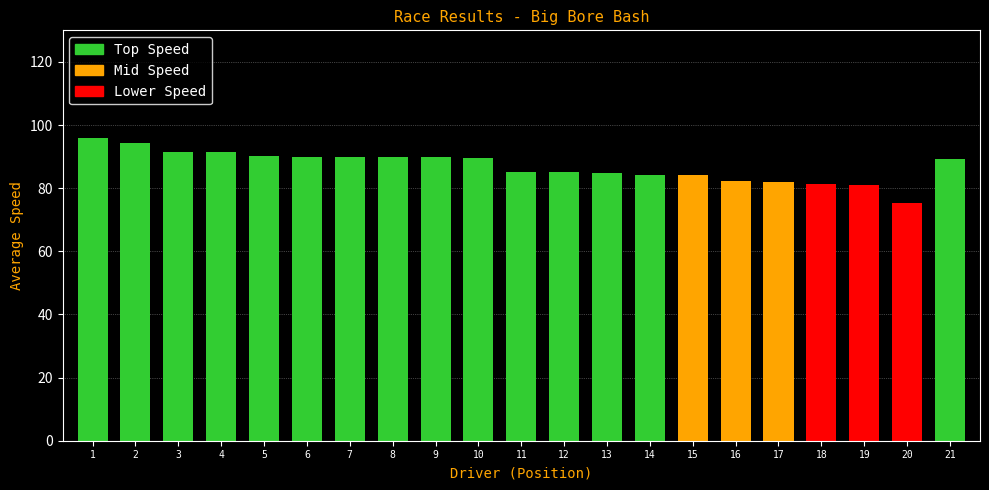

What is the sum of all values?

1826.6